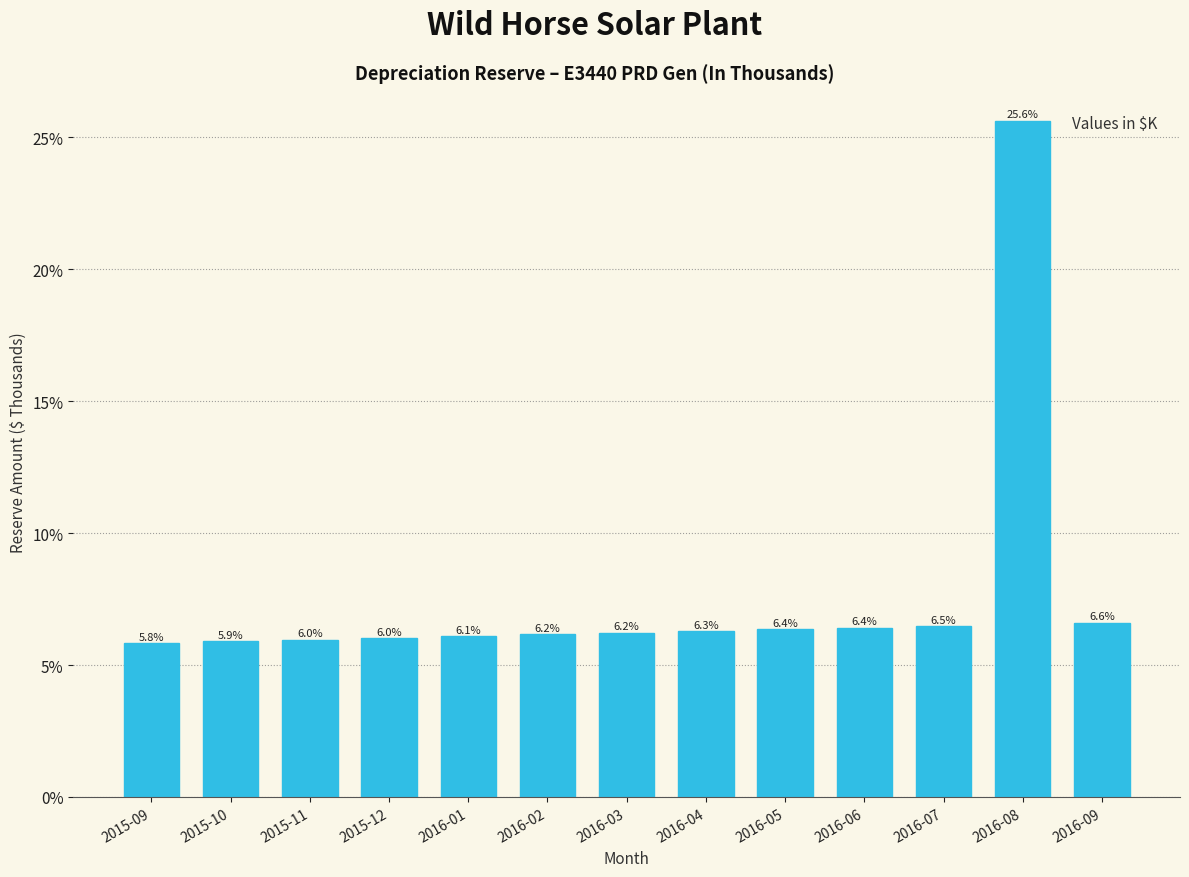

Reading left to right, transcribe all the data shown in this chart.

2015-09=5.8	2015-10=5.9	2015-11=6.0	2015-12=6.0	2016-01=6.1	2016-02=6.2	2016-03=6.2	2016-04=6.3	2016-05=6.4	2016-06=6.4	2016-07=6.5	2016-08=25.6	2016-09=6.6